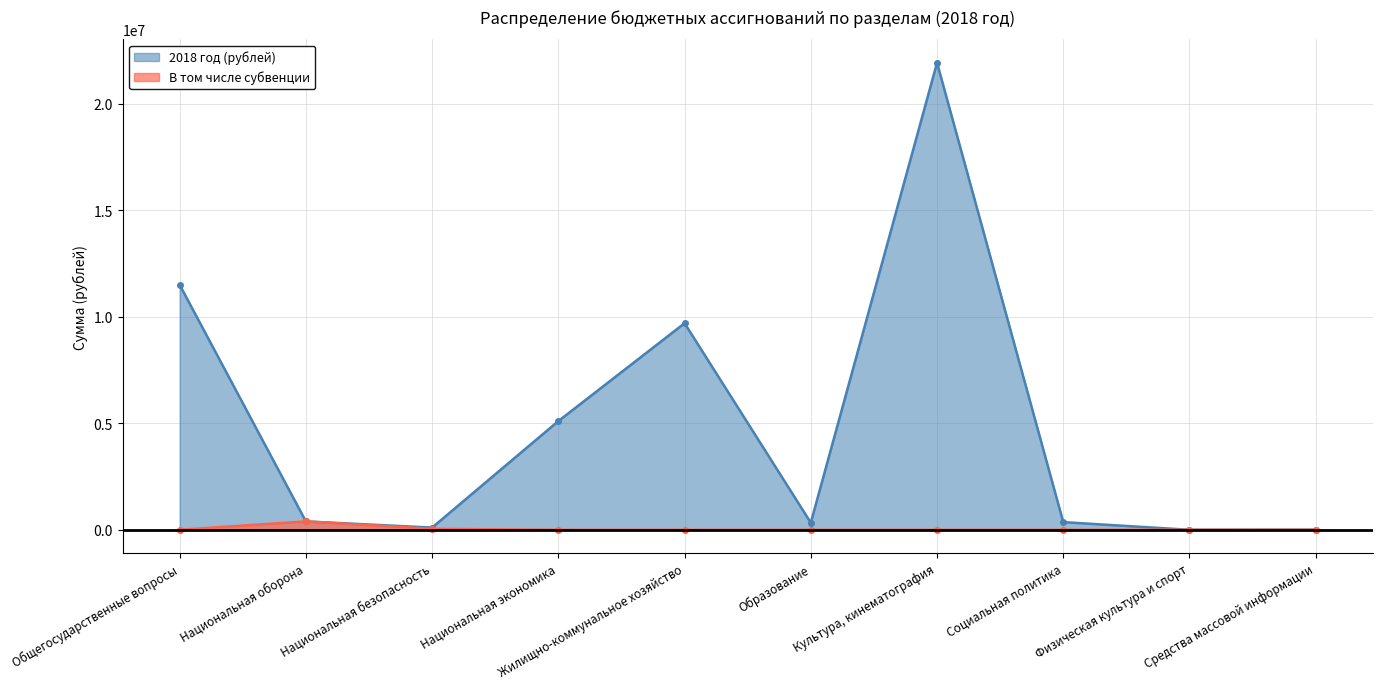

What is the total value across all series at Средства массовой информации?

5000.0